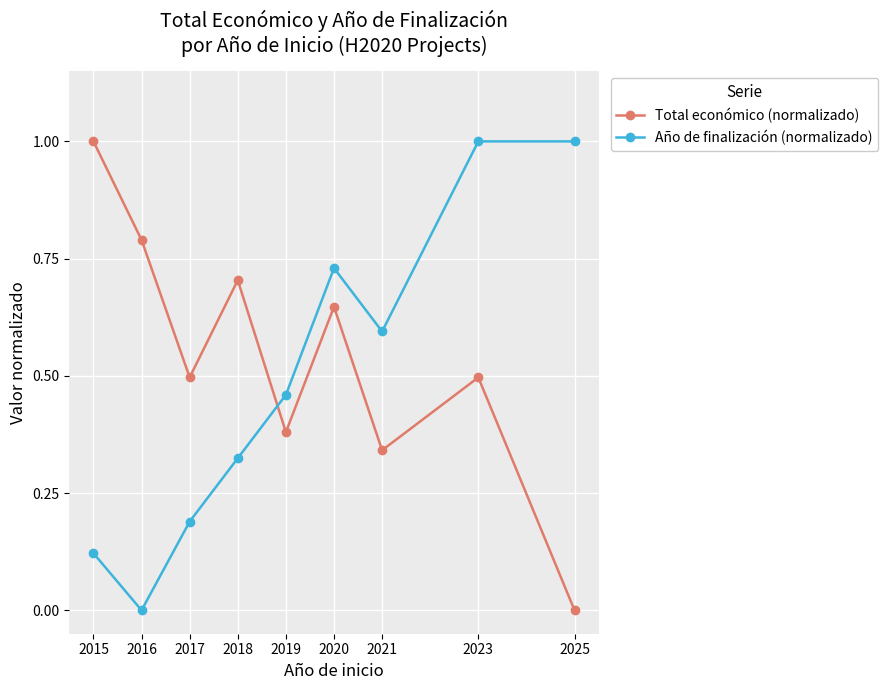

In Año de finalización (normalizado), how many points are lower than both neighbors (excluding endpoints)?

2